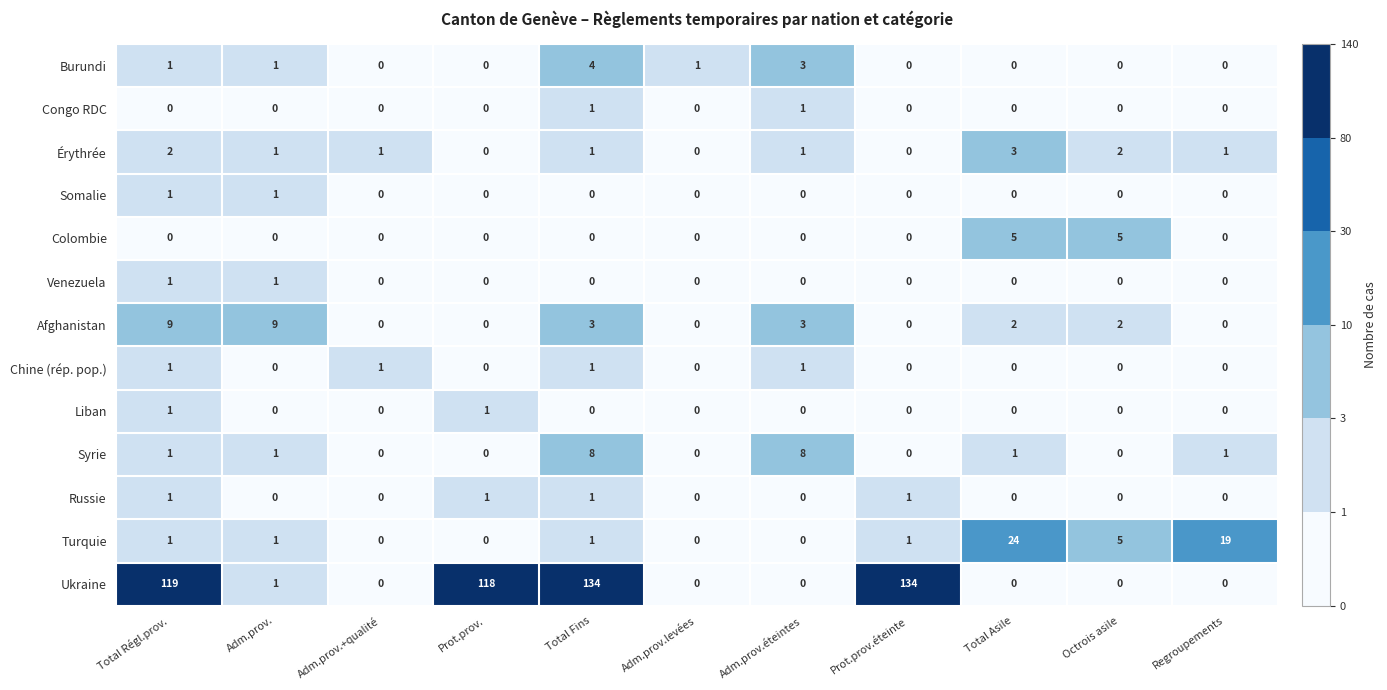

Between Adm.prov. and Prot.prov.éteinte, which series saw the biggest shift?

Ukraine